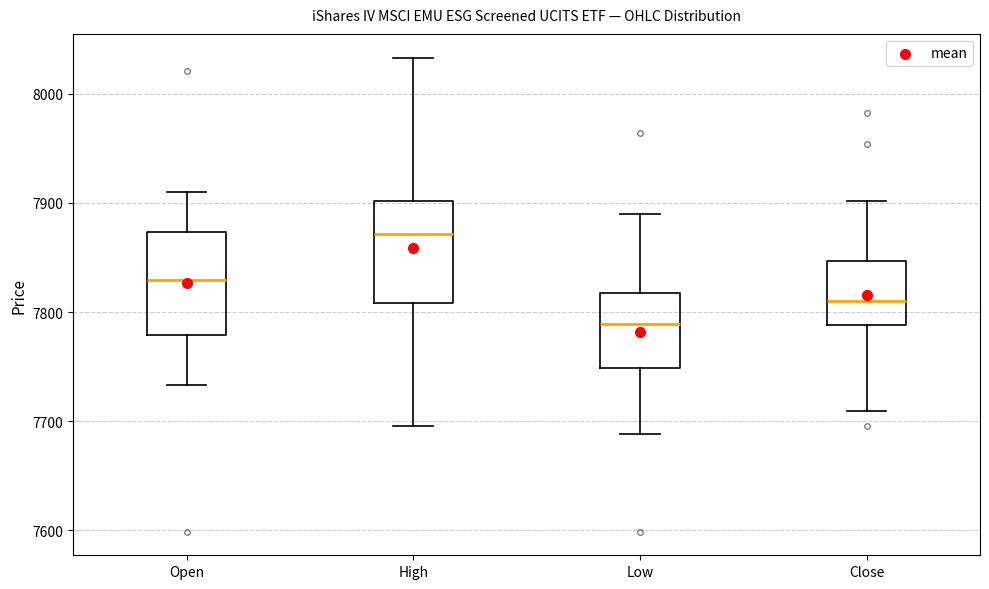

Where is the lower edge of the box for High on the y-axis? The values are not printed on the chart, so give them approximately, as read against the axis.

7810